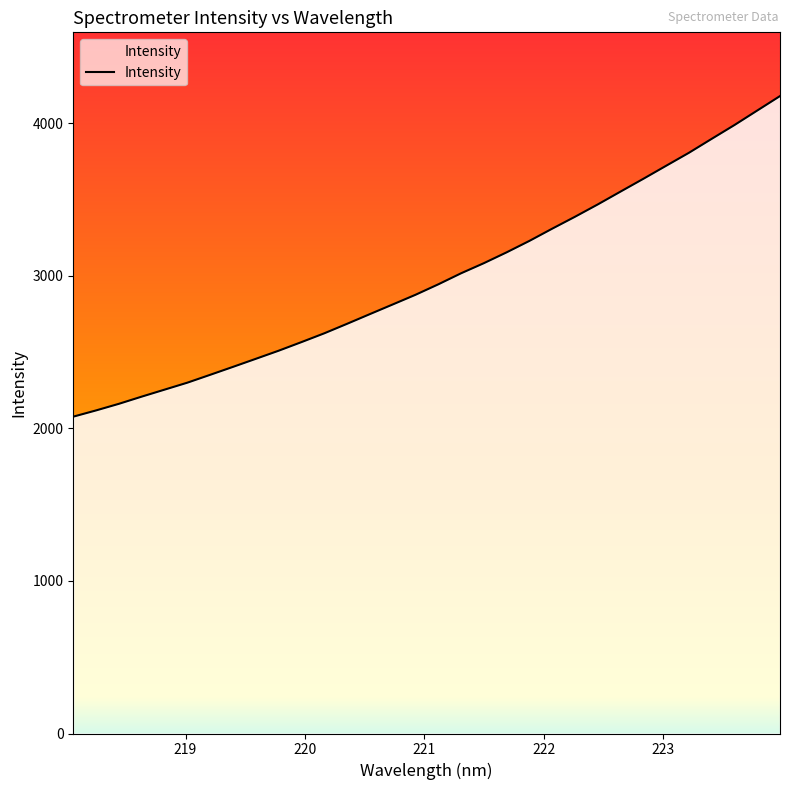

What is the minimum value shown in the chart?

2077.3